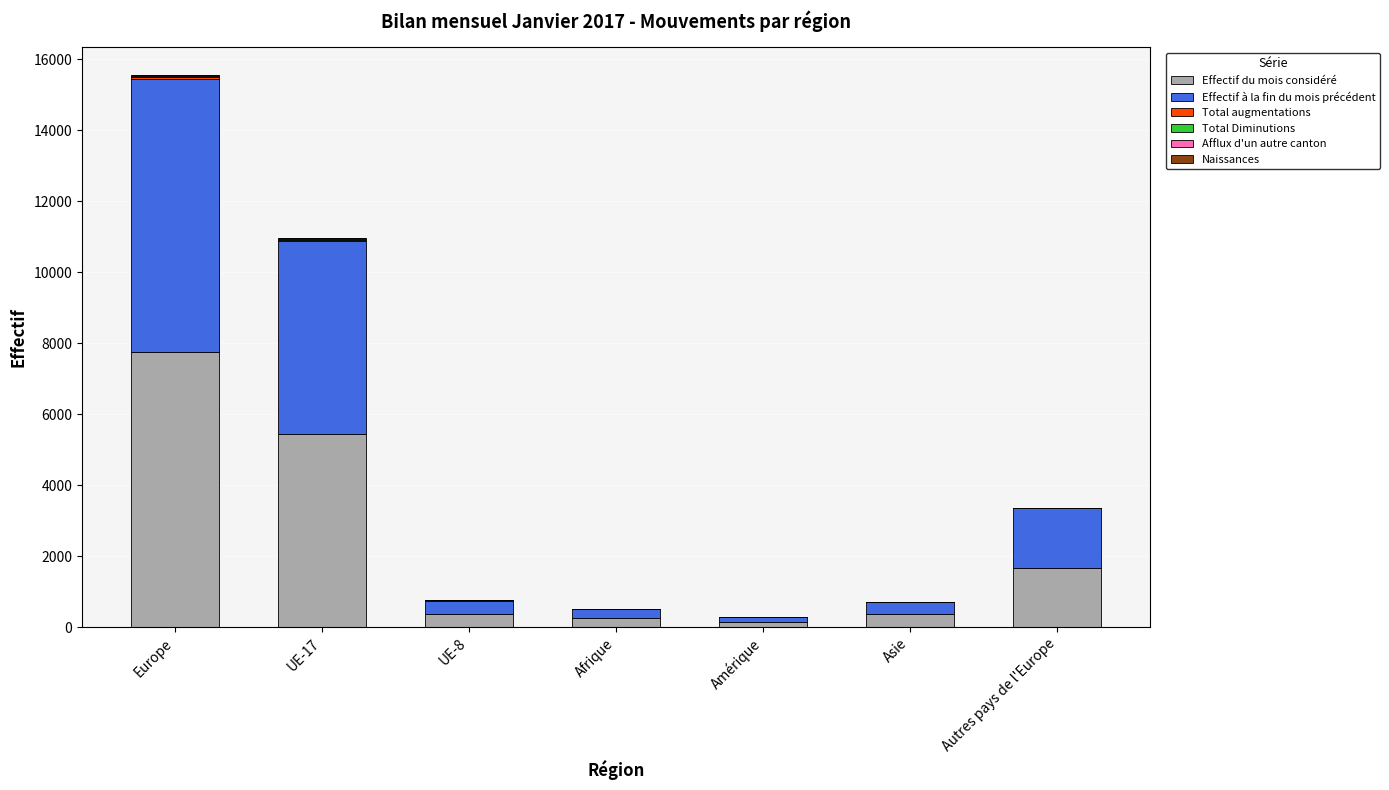

At which category is the sum across all series the highest?

Europe